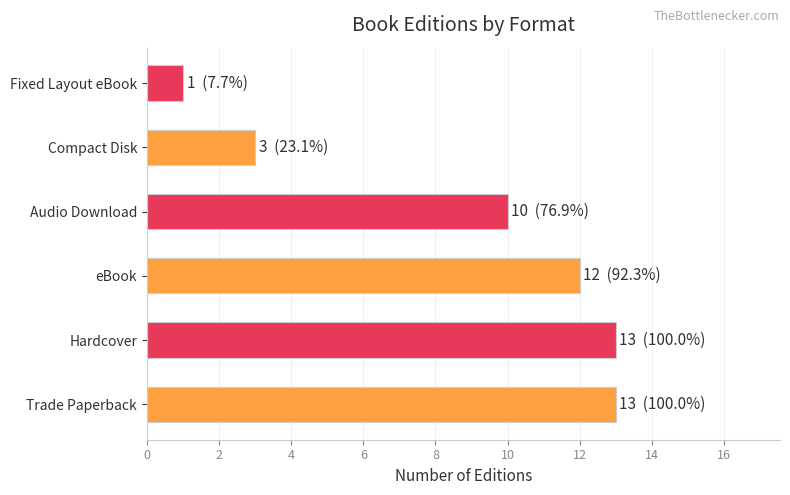

Count the number of data series in this chart.

1